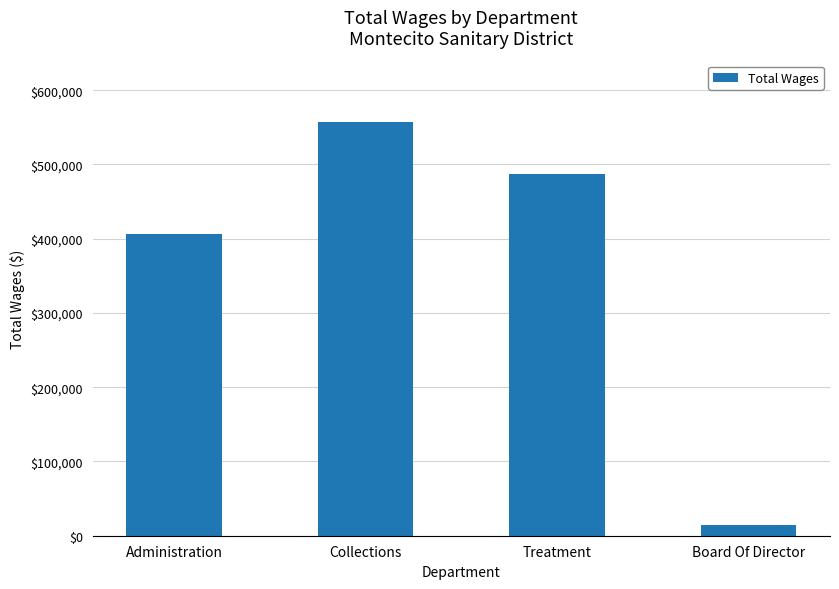

Are the bars grouped side by side (vs. stacked)?

No